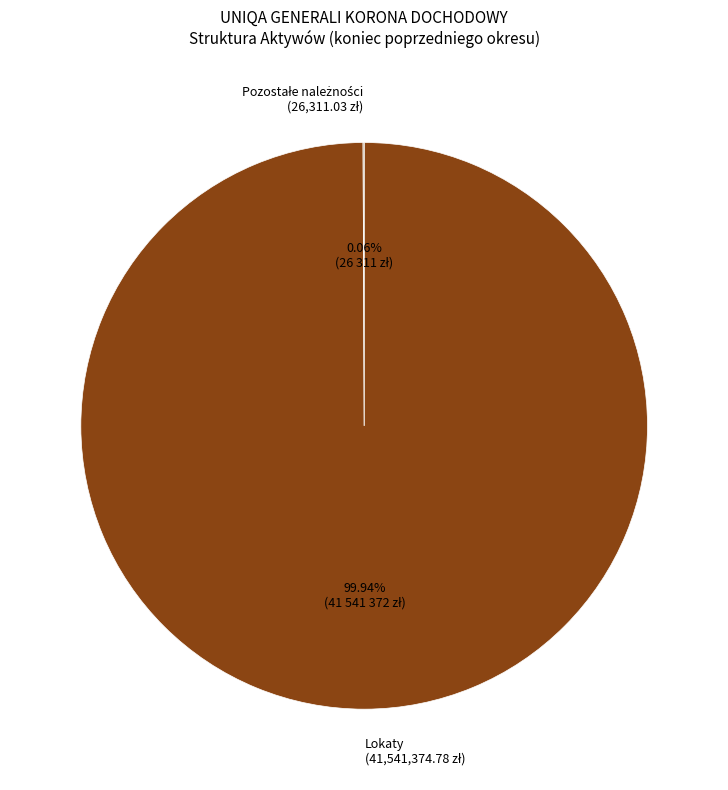

To the nearest percent, what is the difference between the largest and smallest slice percentages?

100%